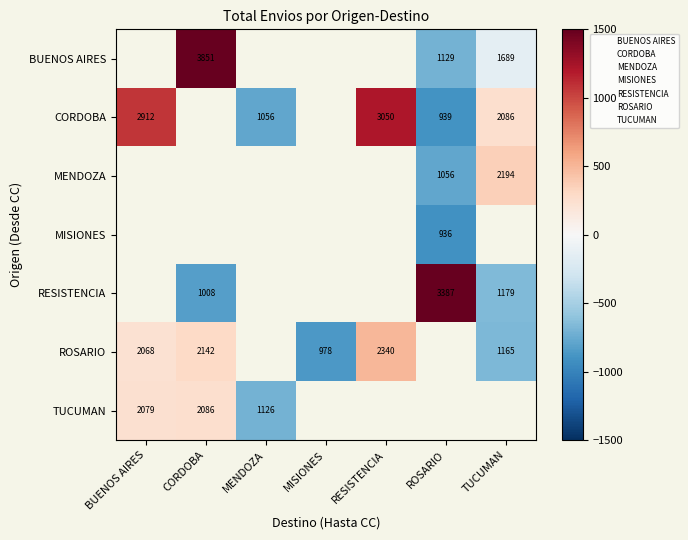

Which category has the lowest value across all series?

ROSARIO